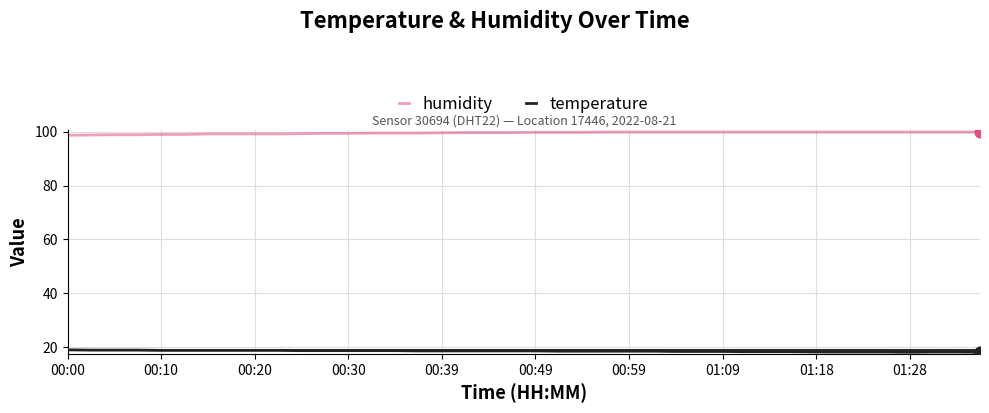

Which series has the largest total across all categories?

humidity